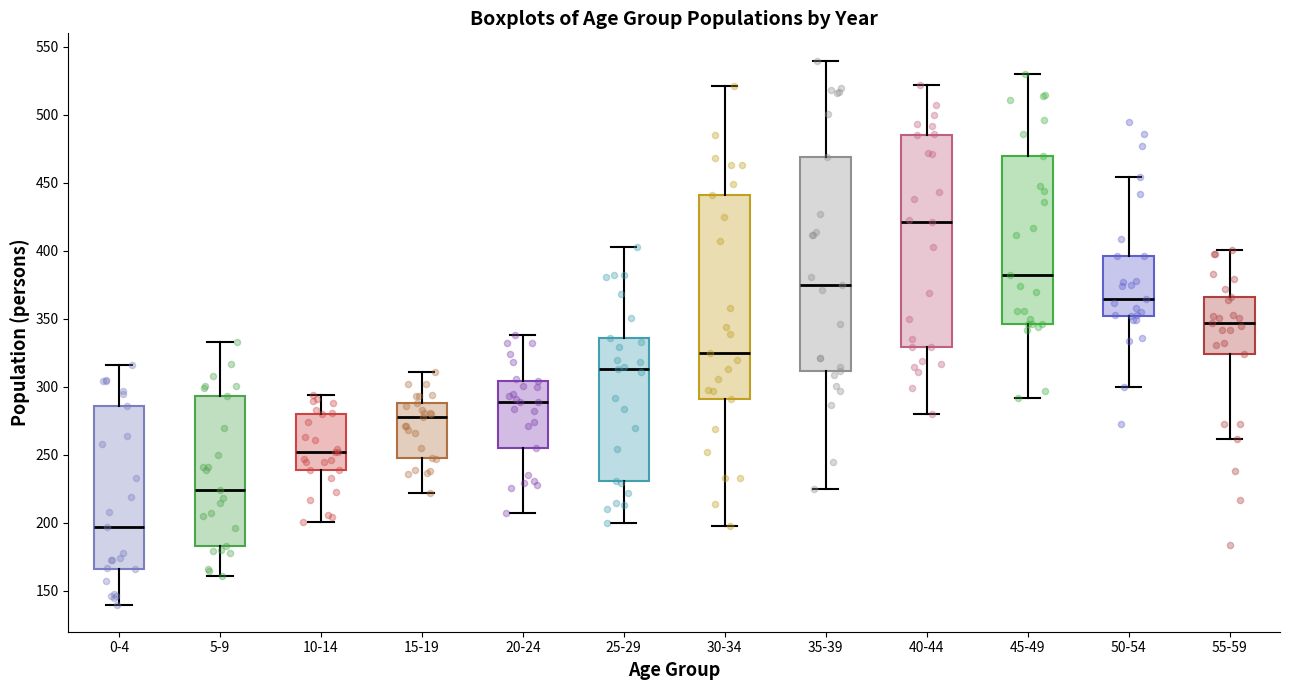

Where is the lower edge of the box for 5-9 on the y-axis? The values are not printed on the chart, so give them approximately, as read against the axis.

185